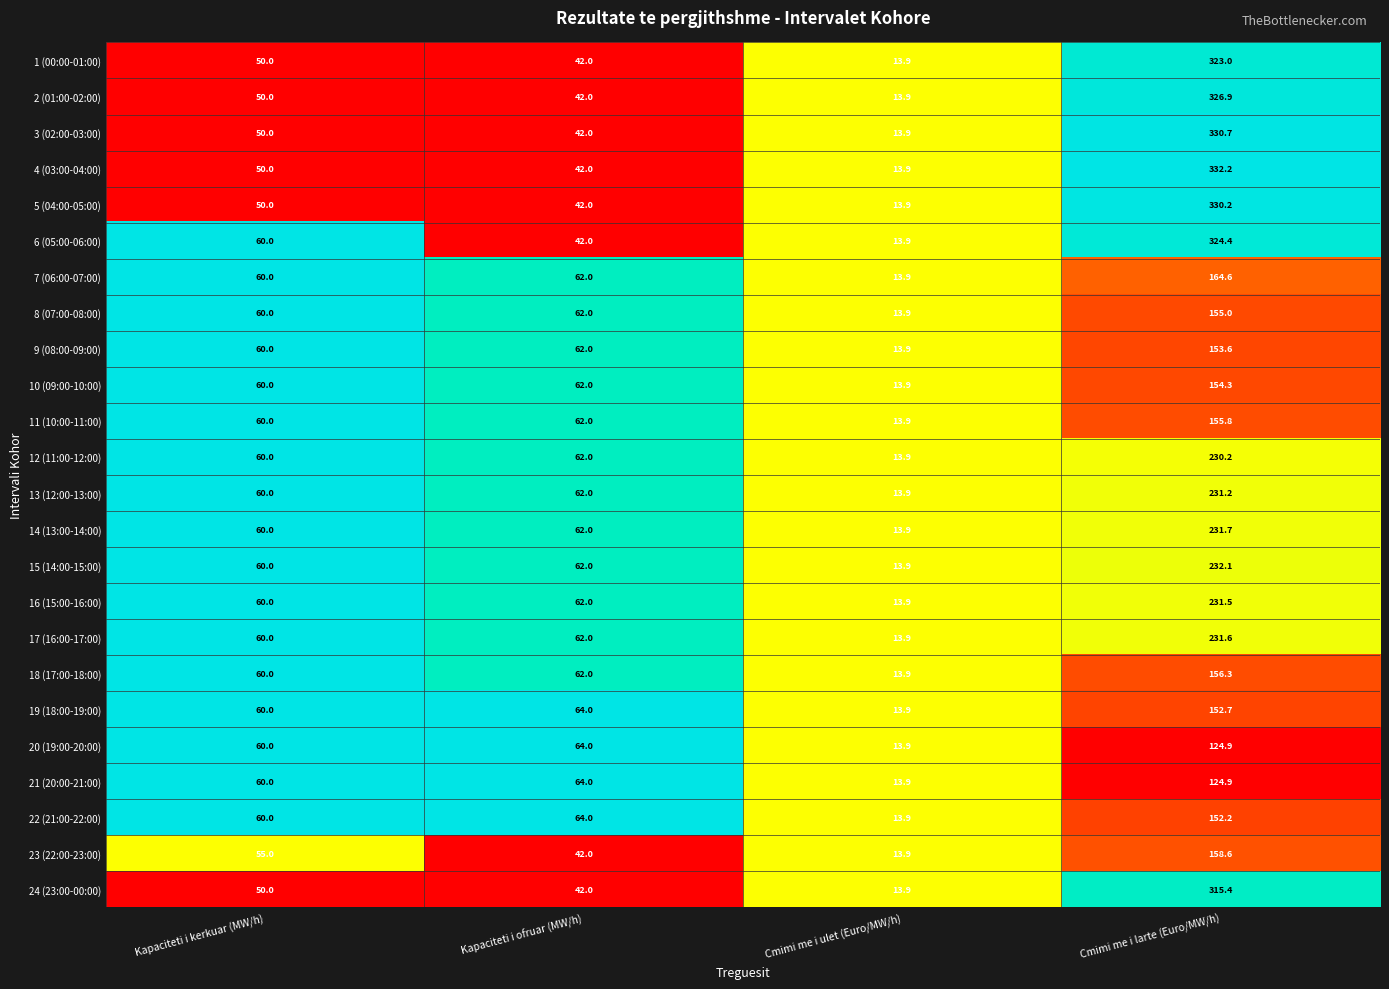

What is the difference between the second highest and minimum values in the 17 (16:00-17:00) series?

48.1